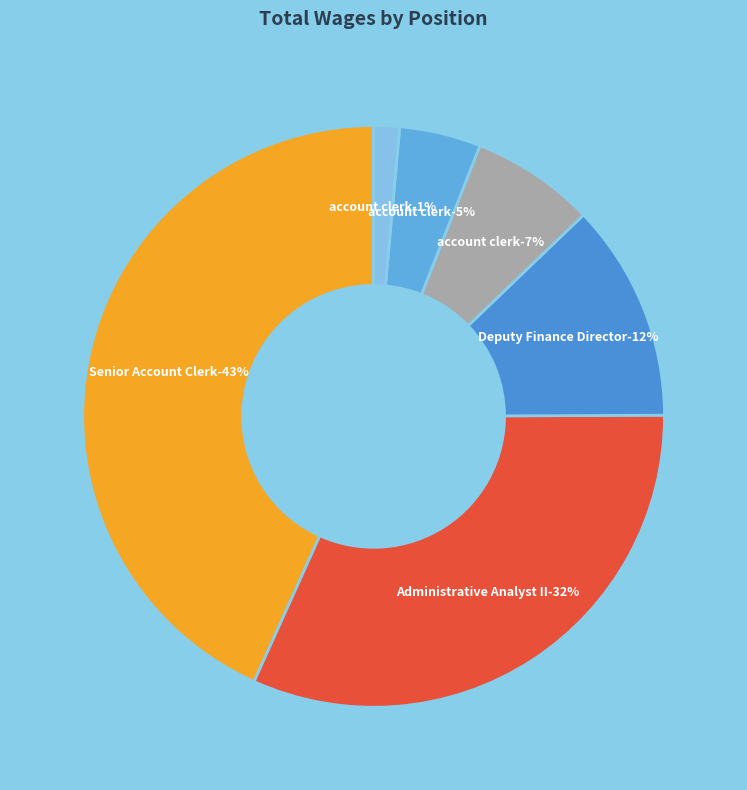

Count the number of slices in the pie.

6